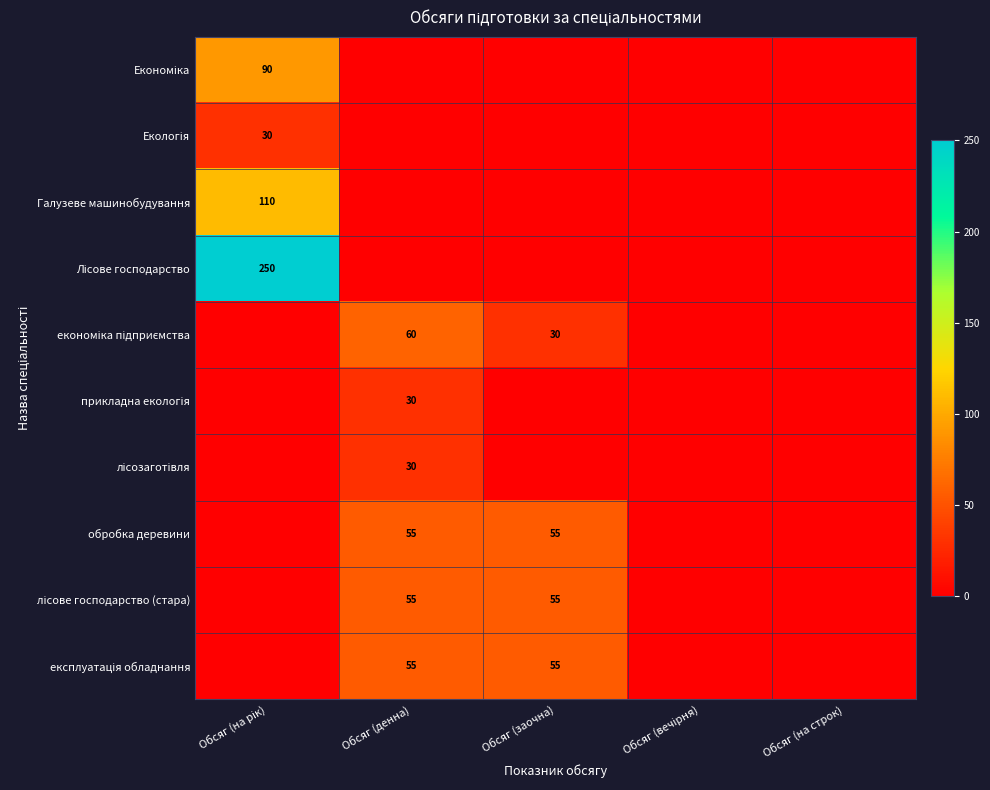

The value of лісозаготівля at Обсяг (на рік) is 10. True or false?

False